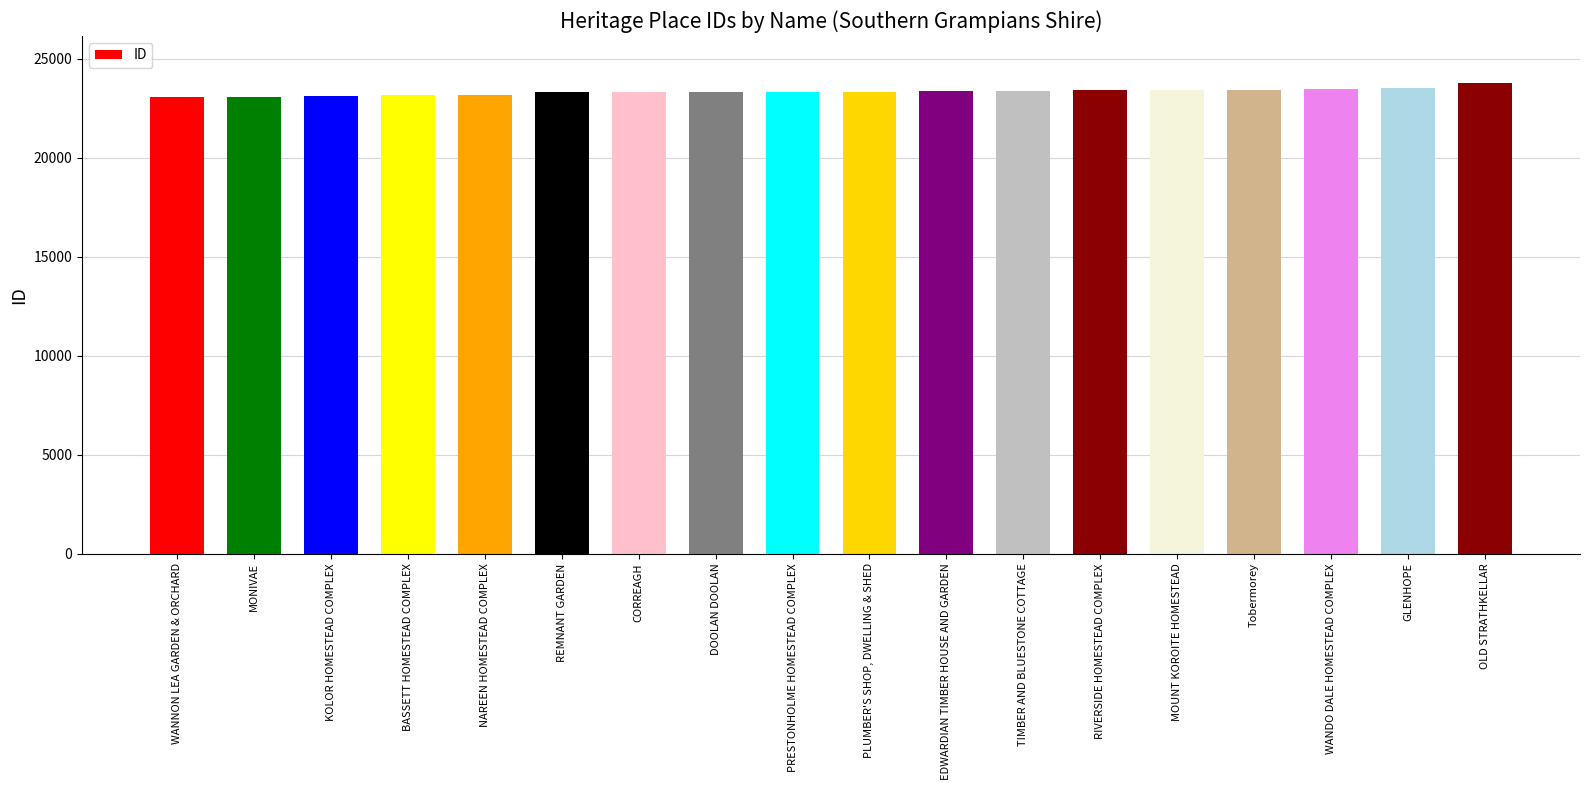

Are the bars grouped side by side (vs. stacked)?

No